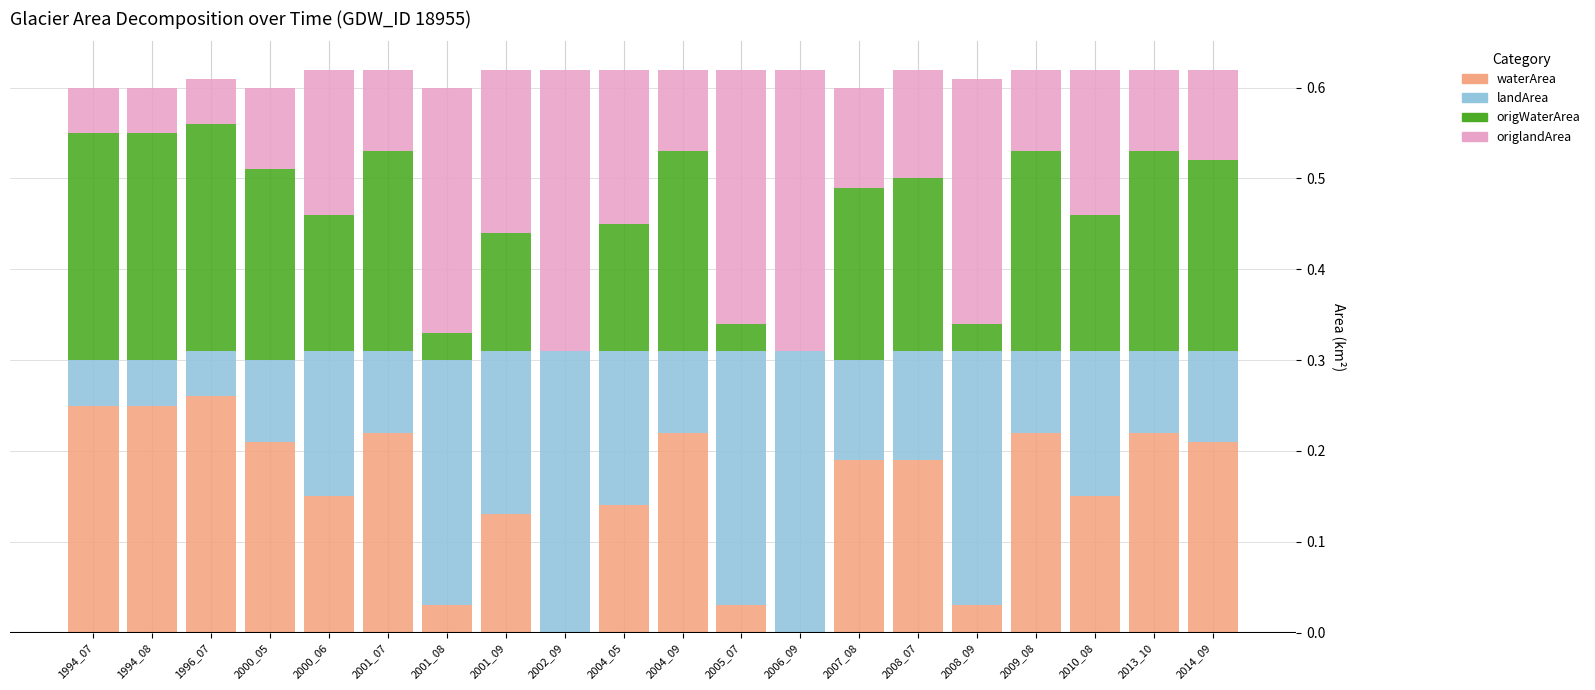

What is the sum of all waterArea values?

3.1